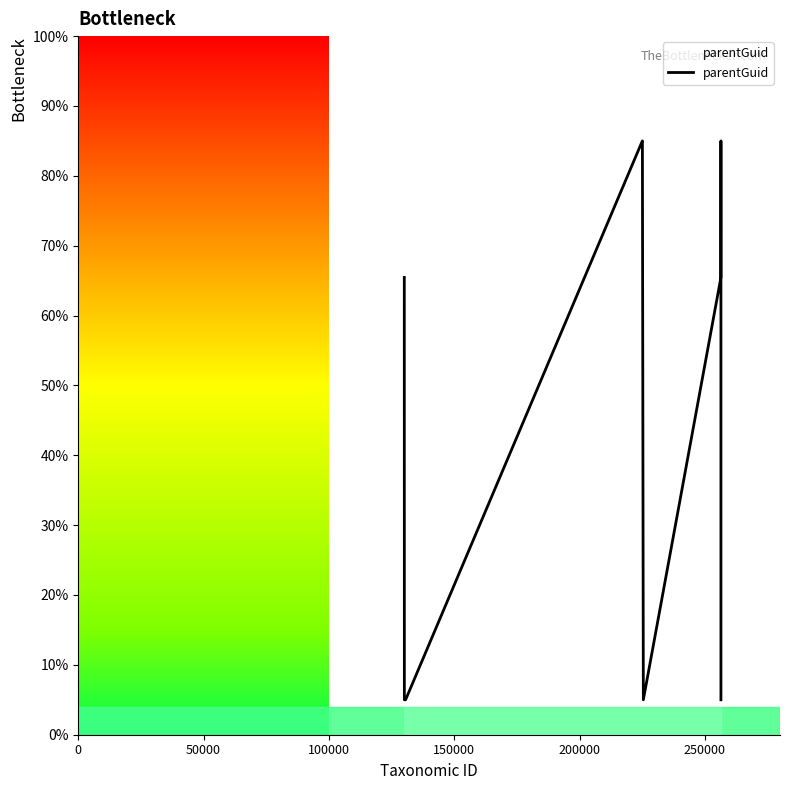

What is the greatest value displayed?

85.0